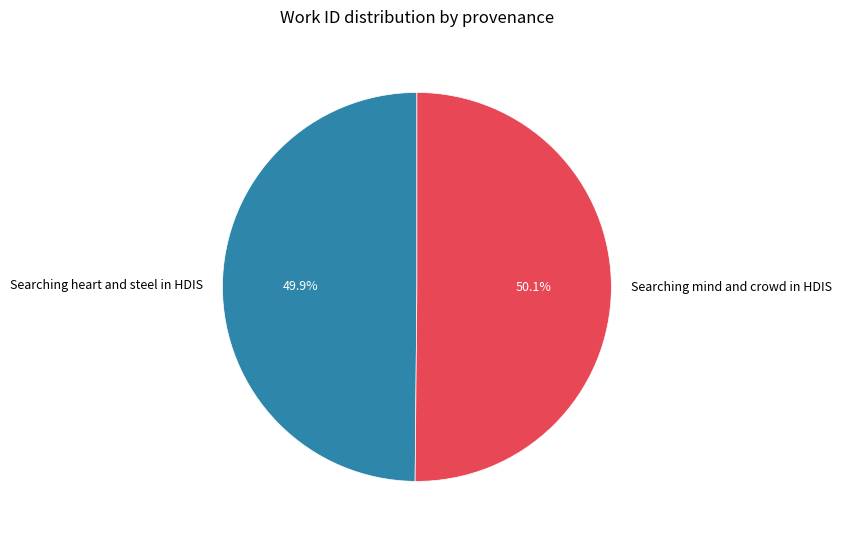

Combined, what portion of the pie is Searching heart and steel in HDIS and Searching mind and crowd in HDIS?

100.0%